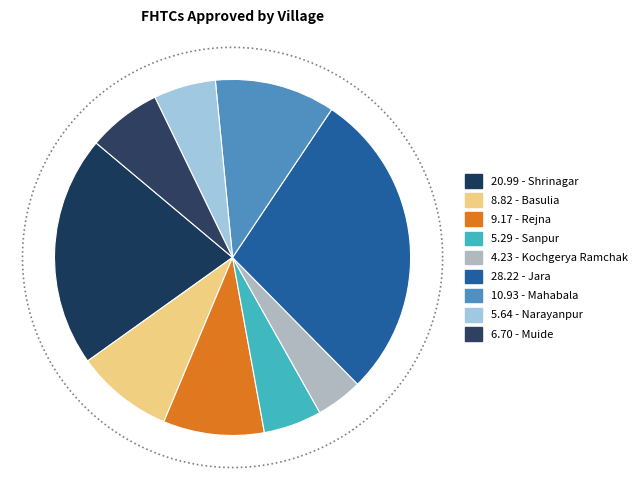

To the nearest percent, what is the difference between the largest and smallest slice percentages?

24%